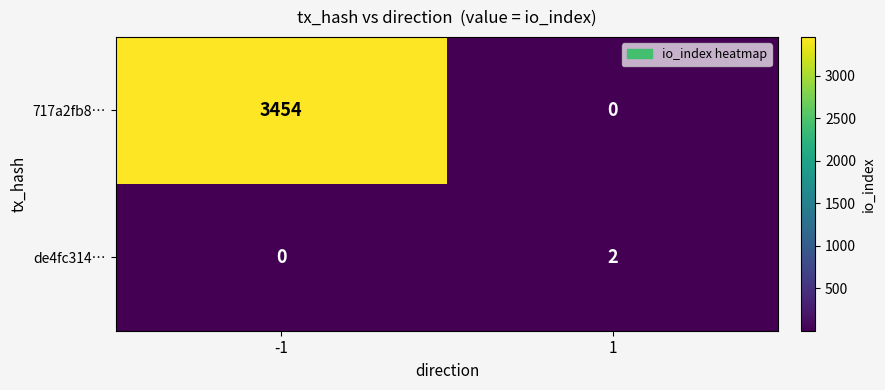

Rank the series by their maximum value, from highest to lowest.

717a2fb8…, de4fc314…